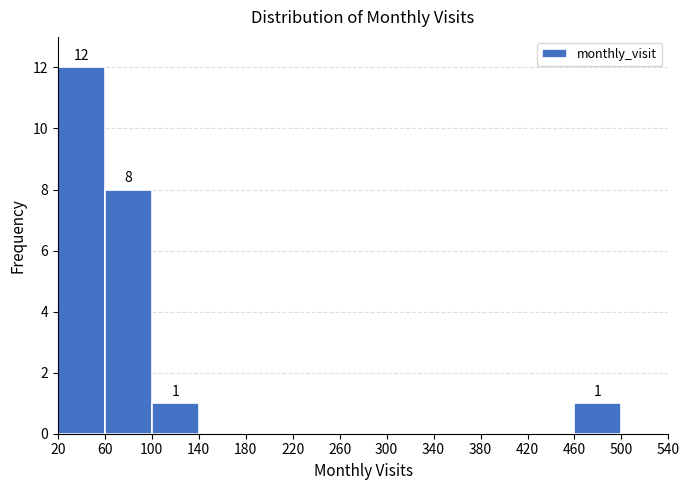

Over which range of the x-axis is the bar tallest?

20 to 60